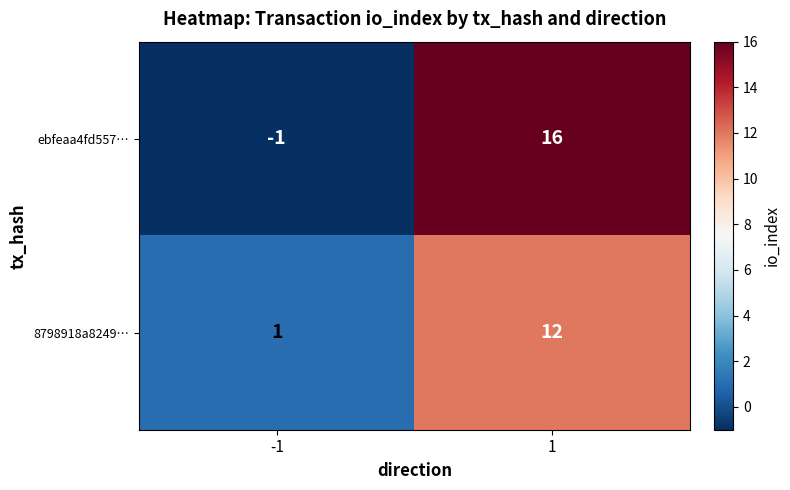

What is the maximum value shown in the chart?

16